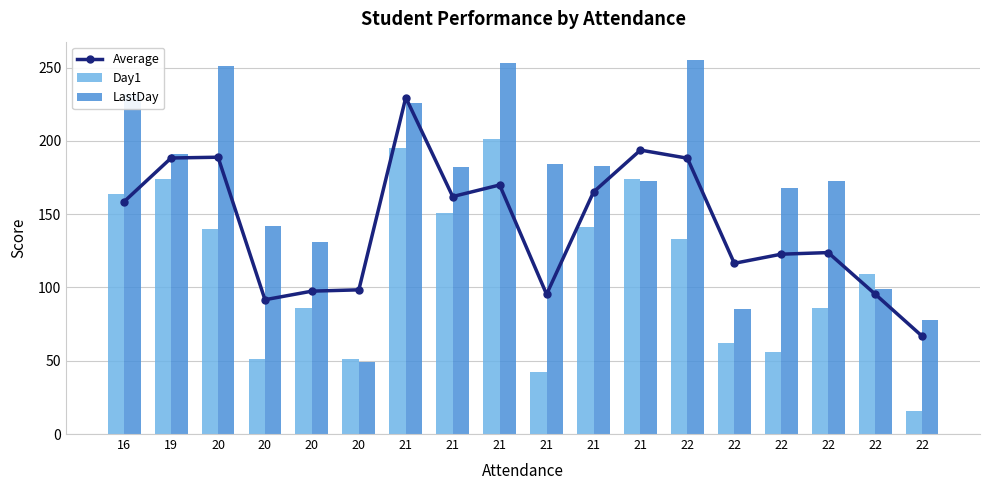

What are all the series names shown in the legend?

Average, Day1, LastDay